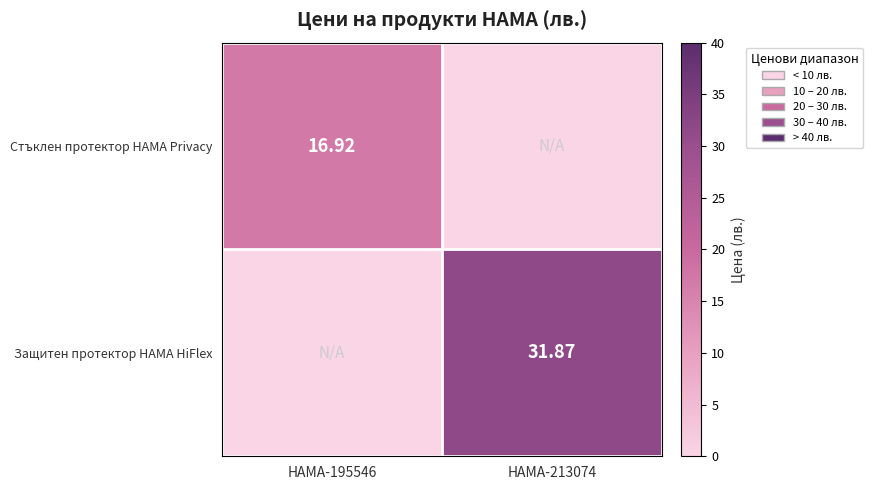

Between HAMA-213074 and HAMA-195546, which is larger?

HAMA-195546